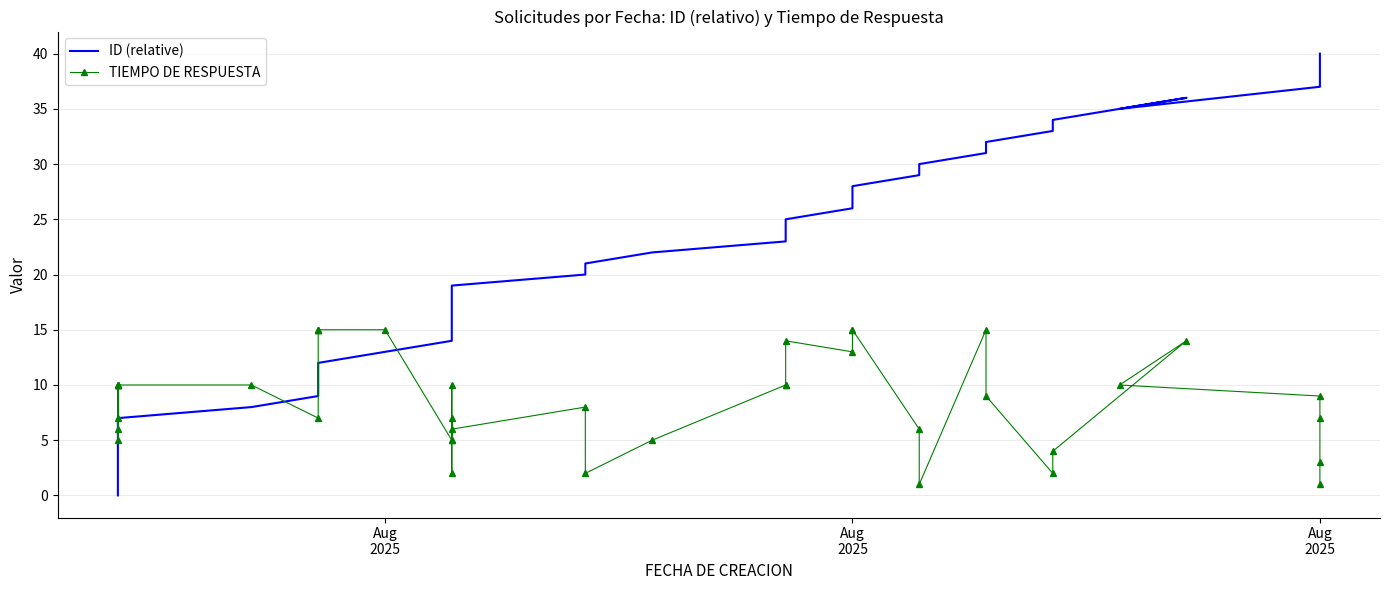

Which series has the largest total across all categories?

ID (relative)